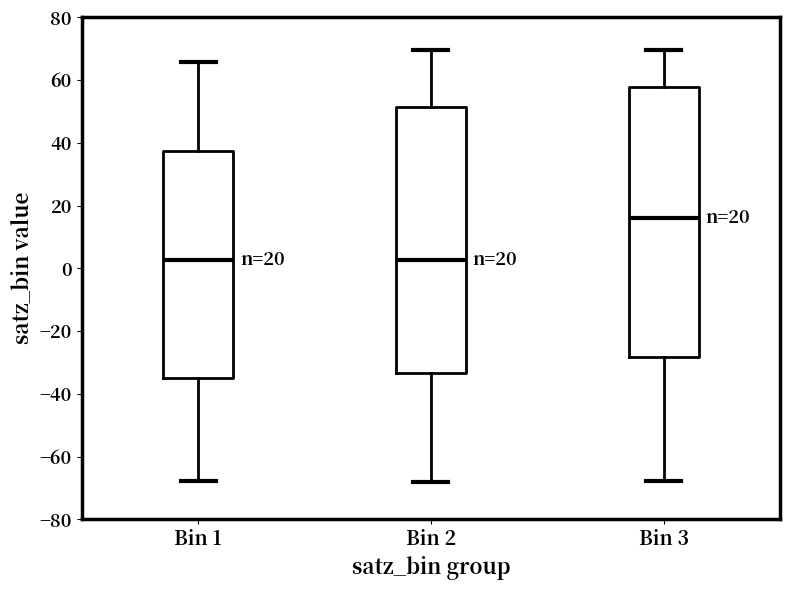

Which box has the highest median line?

Bin 3